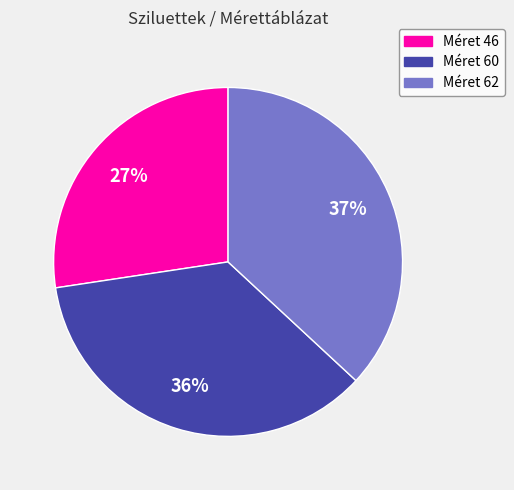

How many slices are in this pie chart?

3